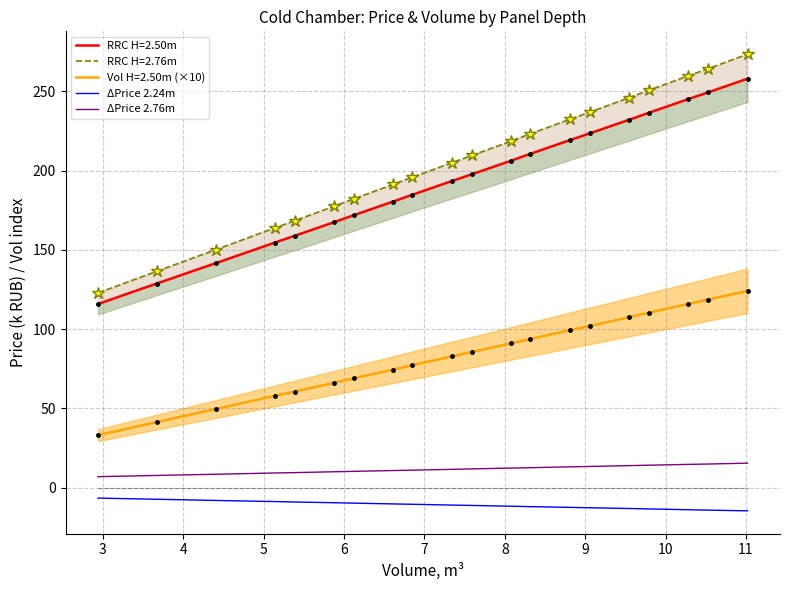

How many data points in ΔPrice 2.76m are less than 11?

8